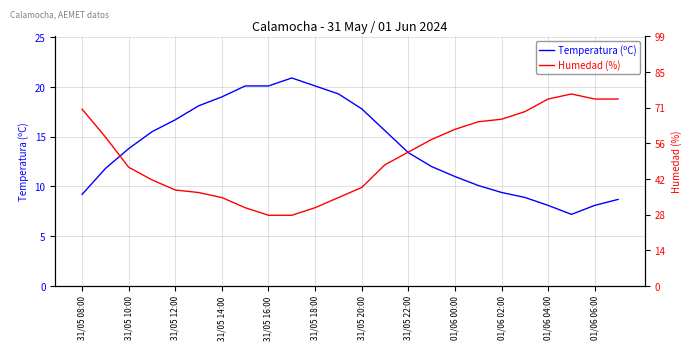

The Temperatura (ºC) series shows 20.1 at 31/05 16:00. True or false?

True